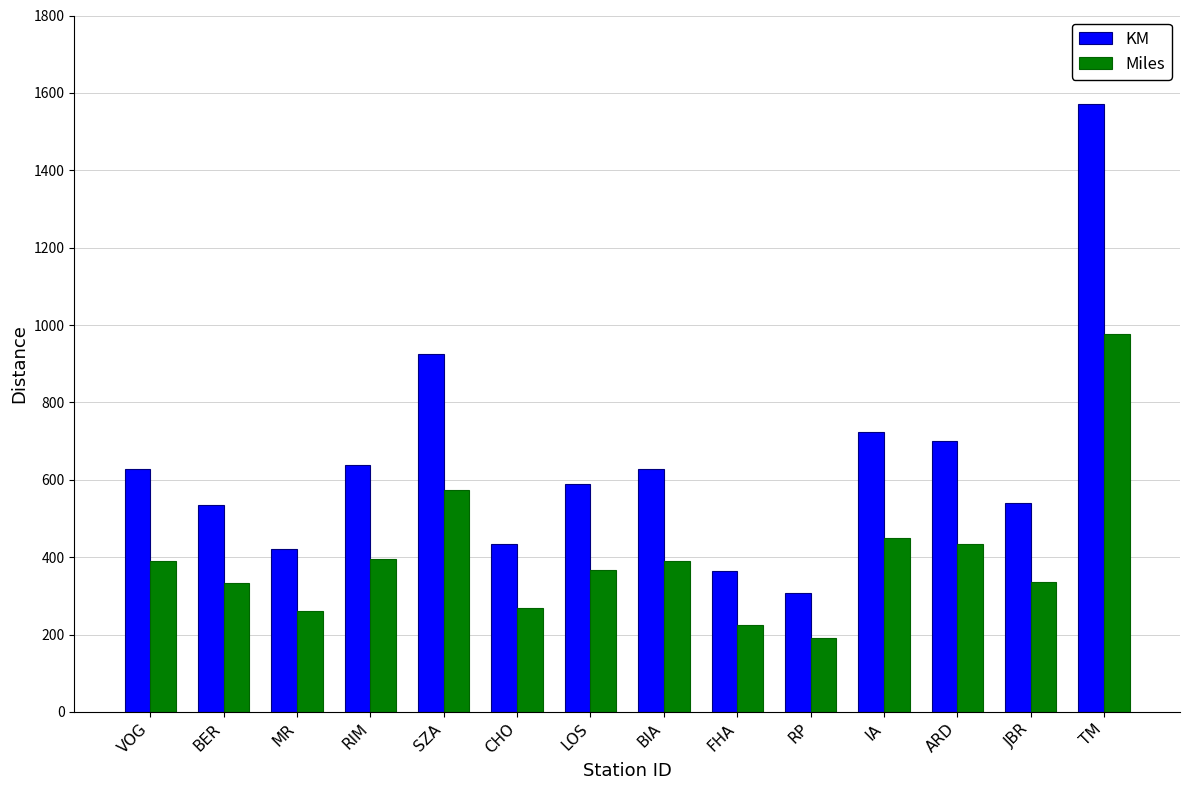

What is the label of the 2nd bar from the left?

BER